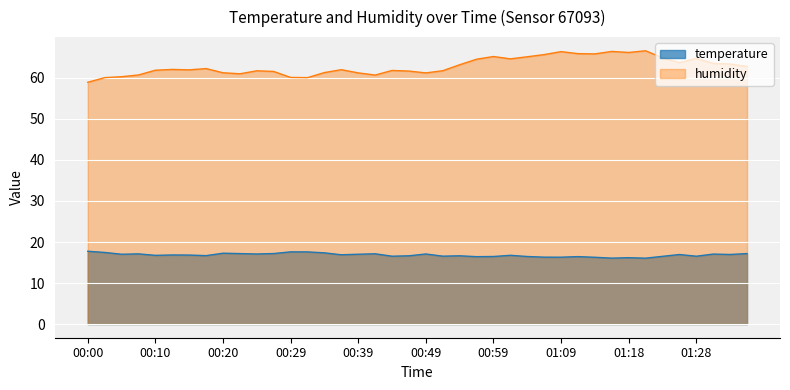

In humidity, how many points are higher than both neighbors (excluding endpoints)?

10